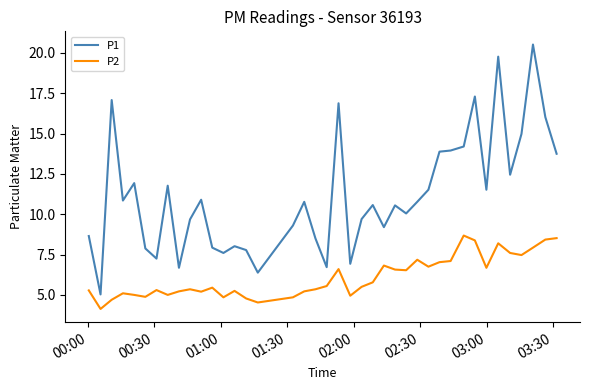

What is the maximum value for P1?

20.5